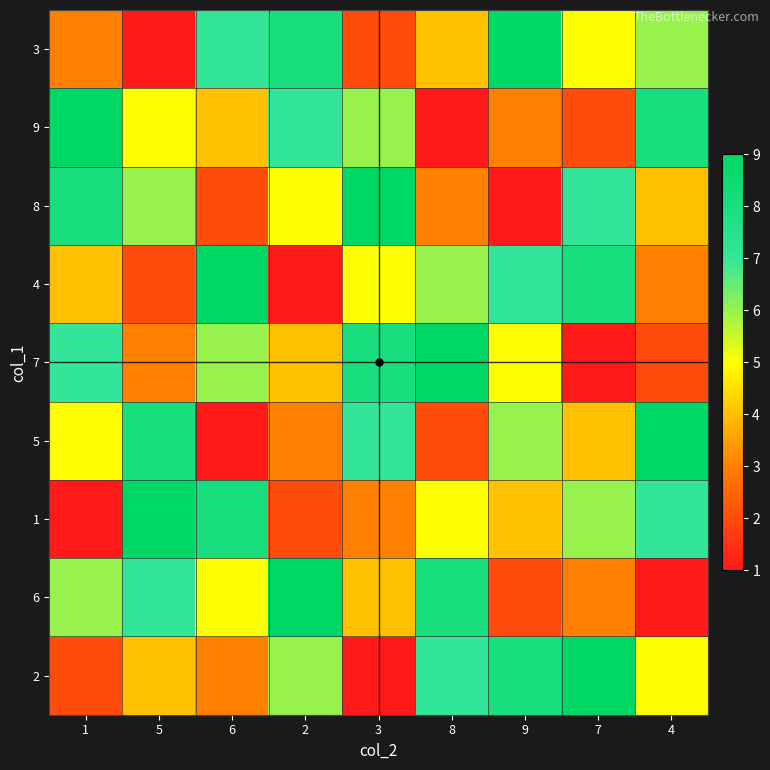

Reading left to right, extract all data points from this chart.

3: 1=3	5=1	6=7	2=8	3=2	8=4	9=9	7=5	4=6
9: 1=9	5=5	6=4	2=7	3=6	8=1	9=3	7=2	4=8
8: 1=8	5=6	6=2	2=5	3=9	8=3	9=1	7=7	4=4
4: 1=4	5=2	6=9	2=1	3=5	8=6	9=7	7=8	4=3
7: 1=7	5=3	6=6	2=4	3=8	8=9	9=5	7=1	4=2
5: 1=5	5=8	6=1	2=3	3=7	8=2	9=6	7=4	4=9
1: 1=1	5=9	6=8	2=2	3=3	8=5	9=4	7=6	4=7
6: 1=6	5=7	6=5	2=9	3=4	8=8	9=2	7=3	4=1
2: 1=2	5=4	6=3	2=6	3=1	8=7	9=8	7=9	4=5